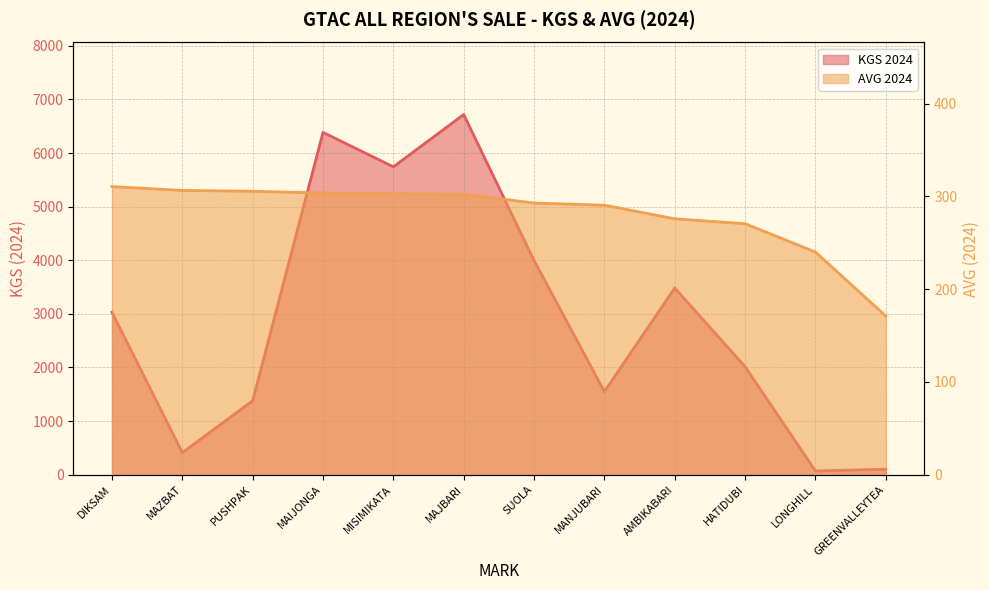

What value does the KGS 2024 series have at SUOLA?

3995.0